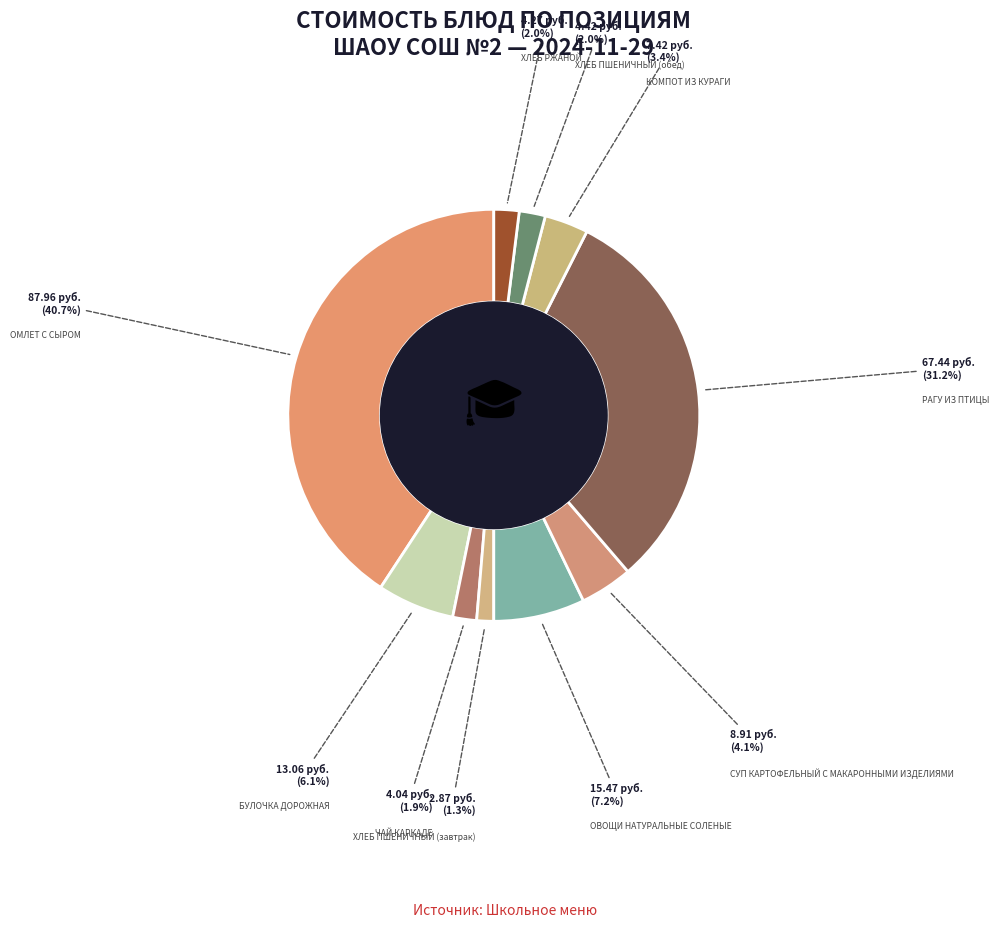

How many segments does this pie chart have?

10